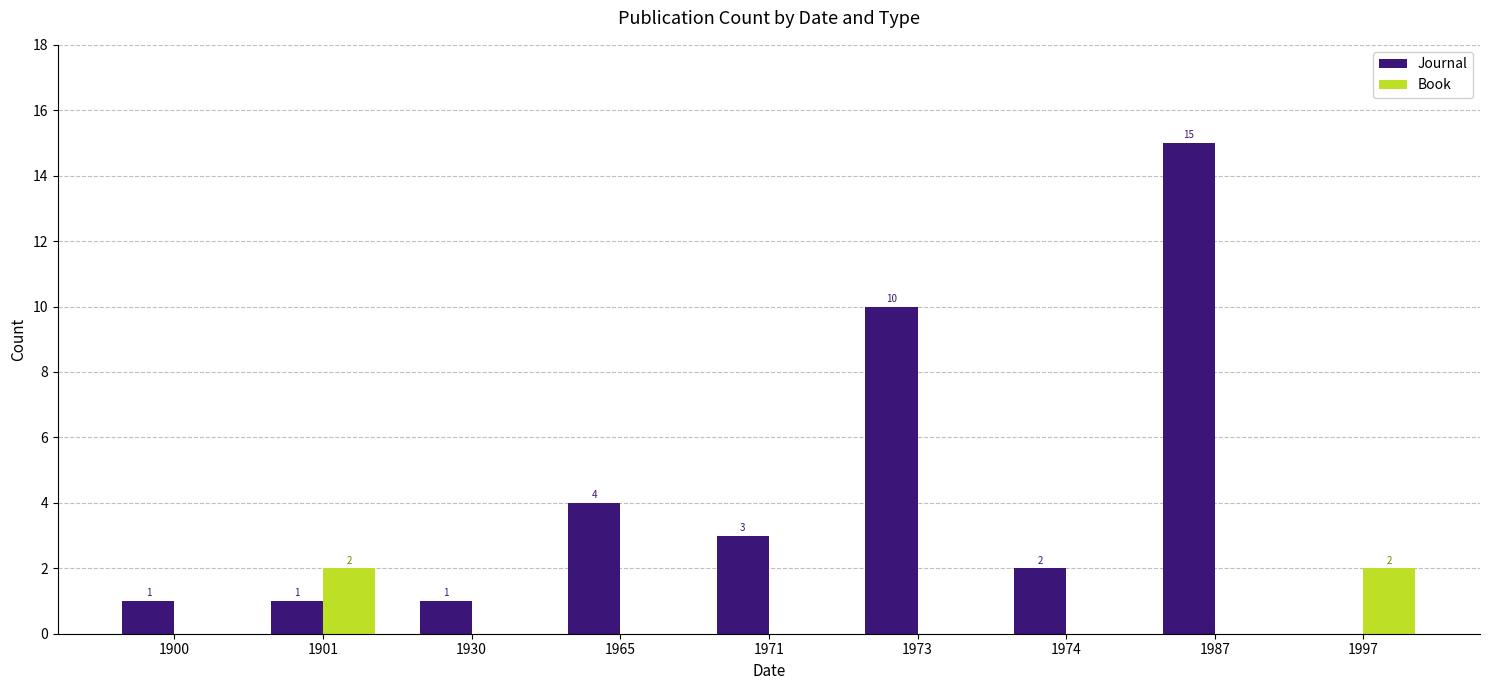

Between 1930 and 1973, which series saw the biggest shift?

Journal